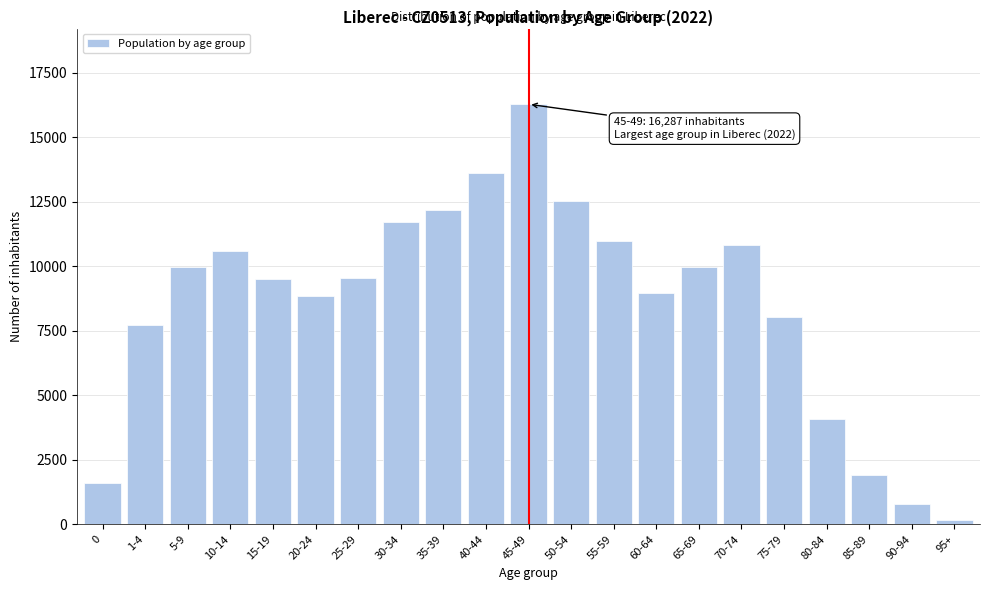

What is the change in value from 75-79 to 80-84?

-3927